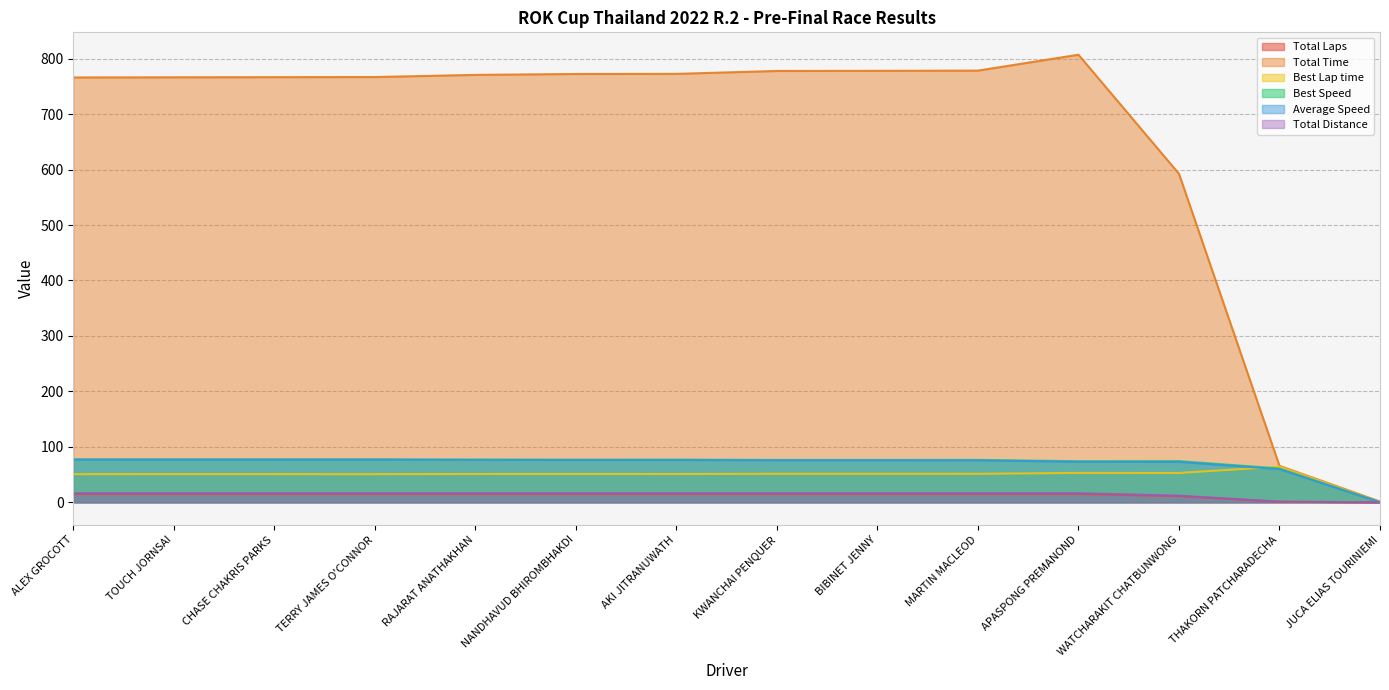

Rank the series by their maximum value, from highest to lowest.

Total Time, Best Speed, Average Speed, Best Lap time, Total Distance, Total Laps